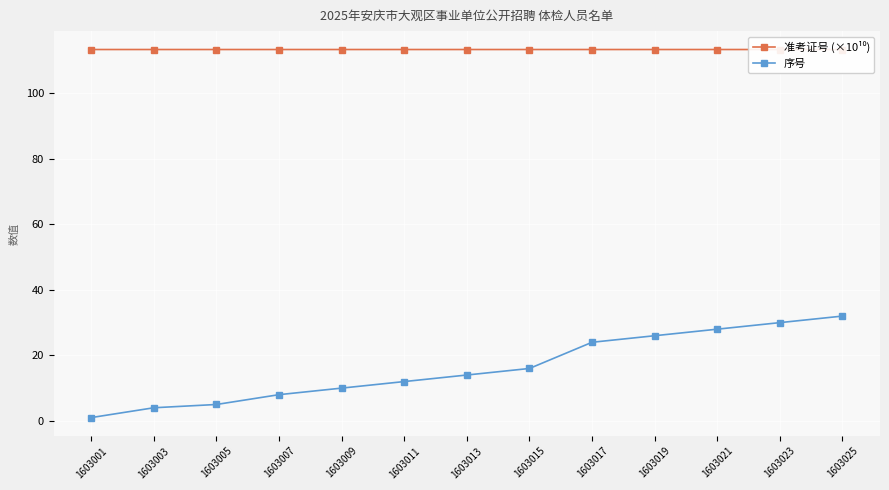

Is it true that 序号 equals 13.0 at 1603007?

False